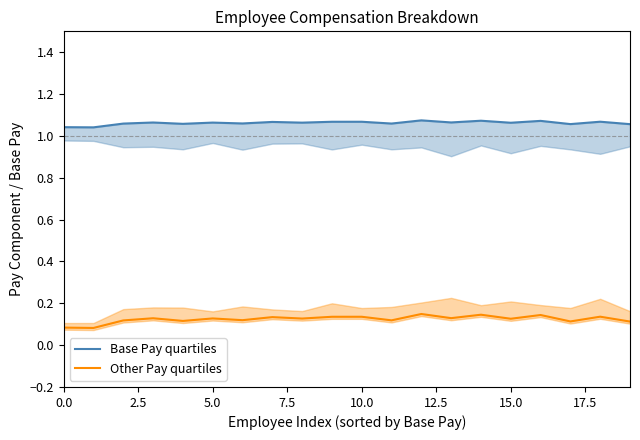

What is the total value across all series at 18?

1.2